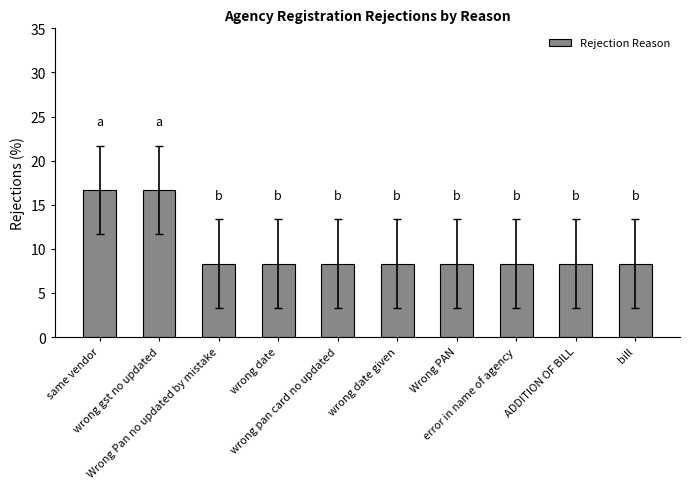

Does the chart contain any negative values?

No